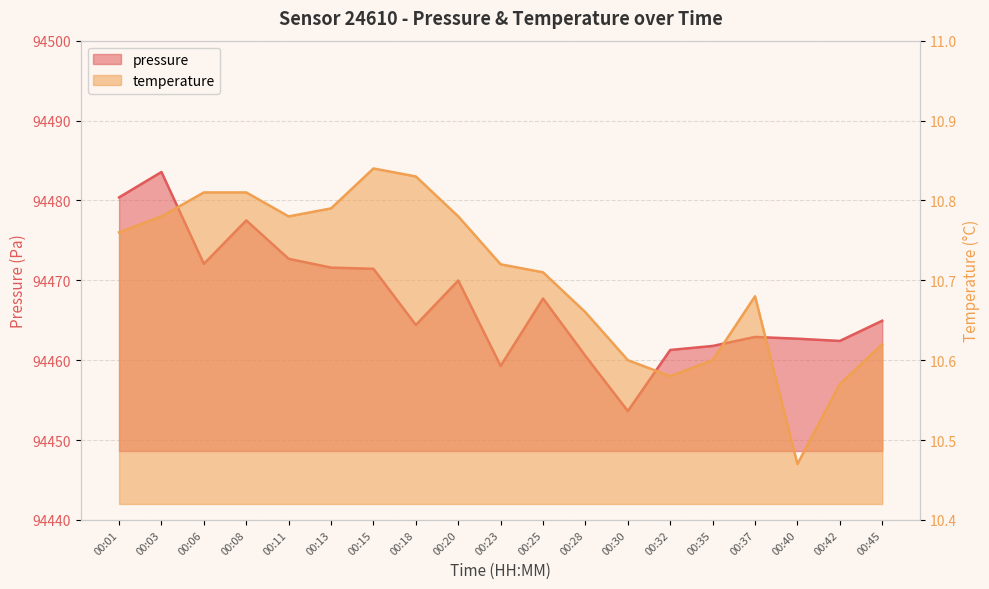

At how many categories does at least one series exceed 65006?

19